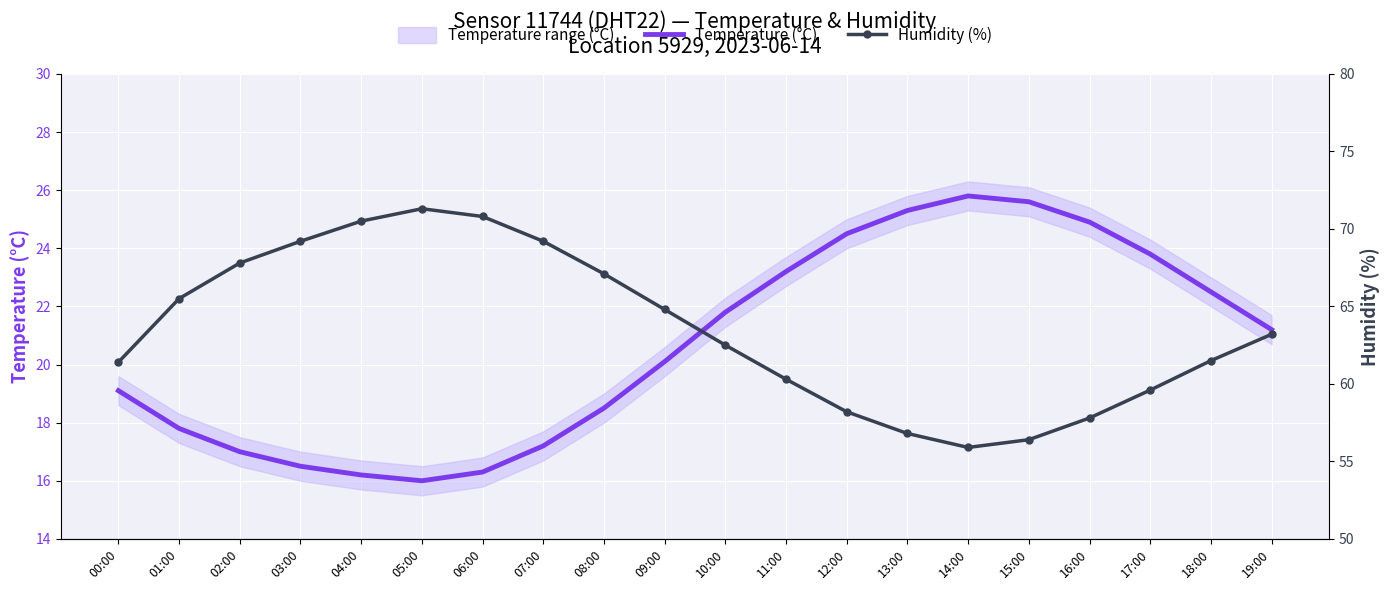

Is this an area chart (filled region under the line)?

No